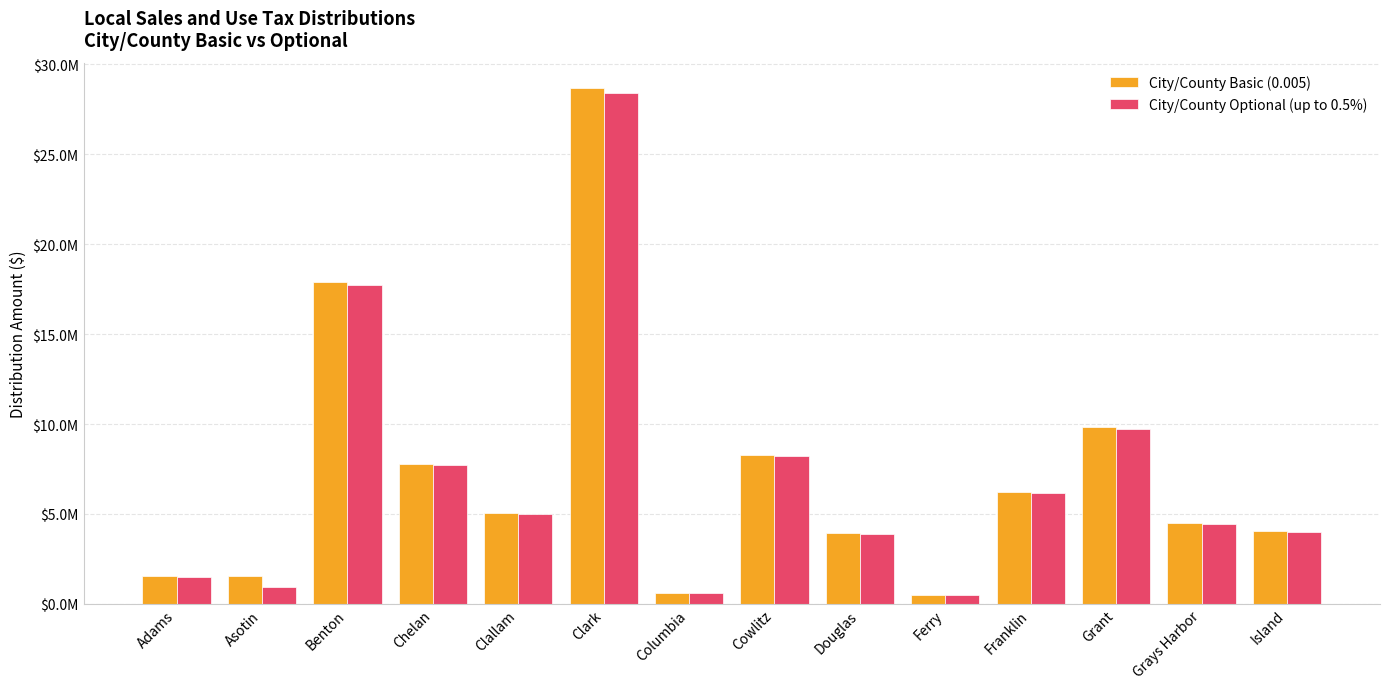

Are the bars horizontal?

No